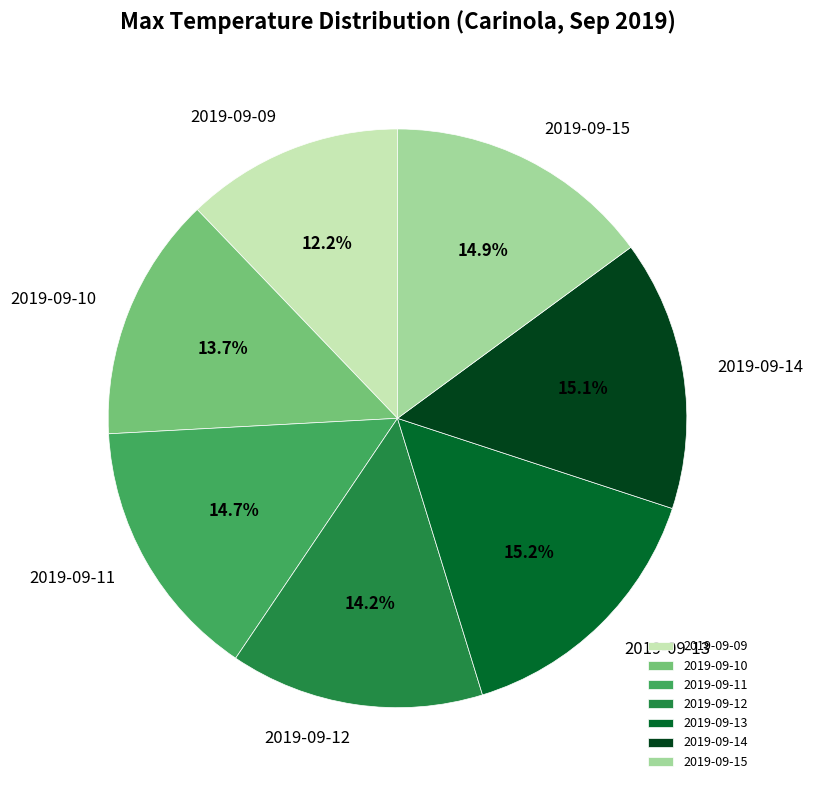

Is it true that 2019-09-13 is 15% of the pie?

True